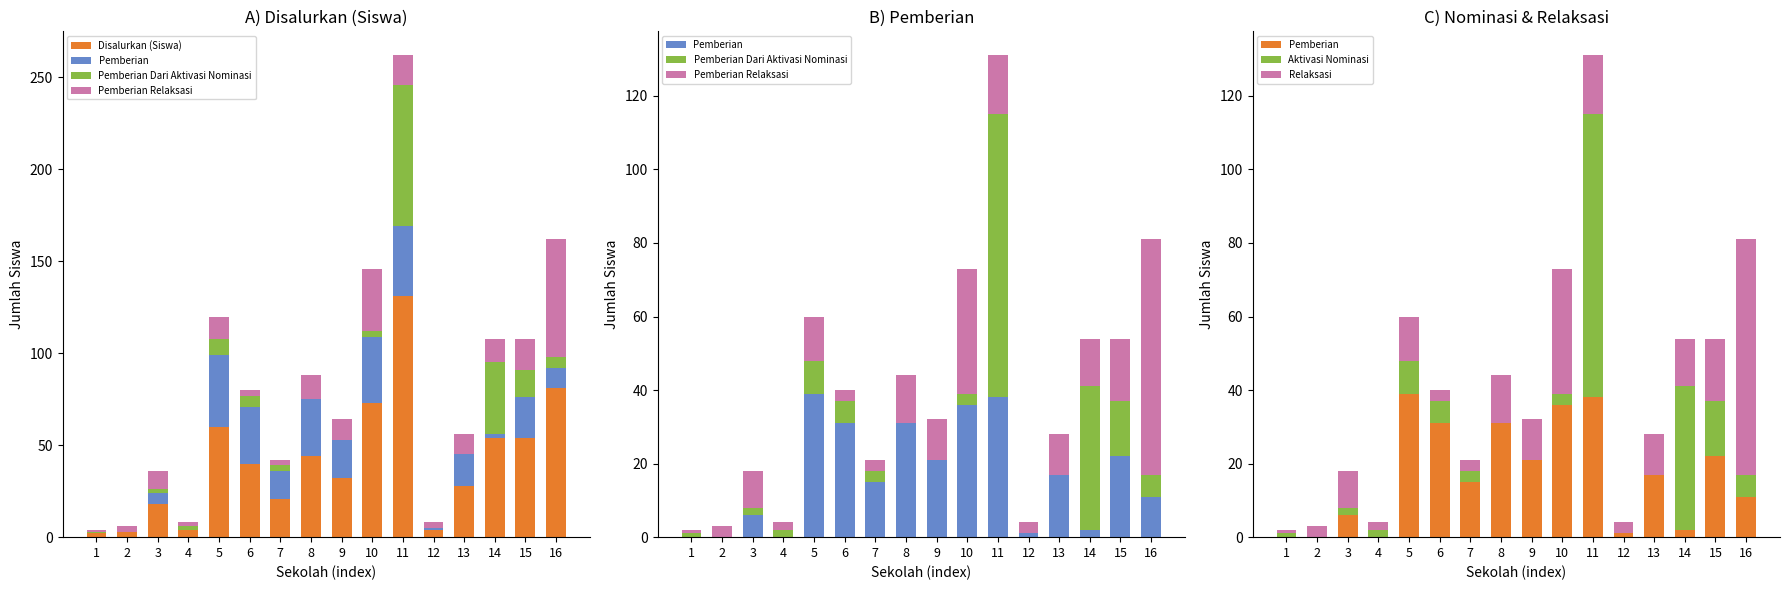

The Relaksasi series shows 2 at 4. True or false?

True